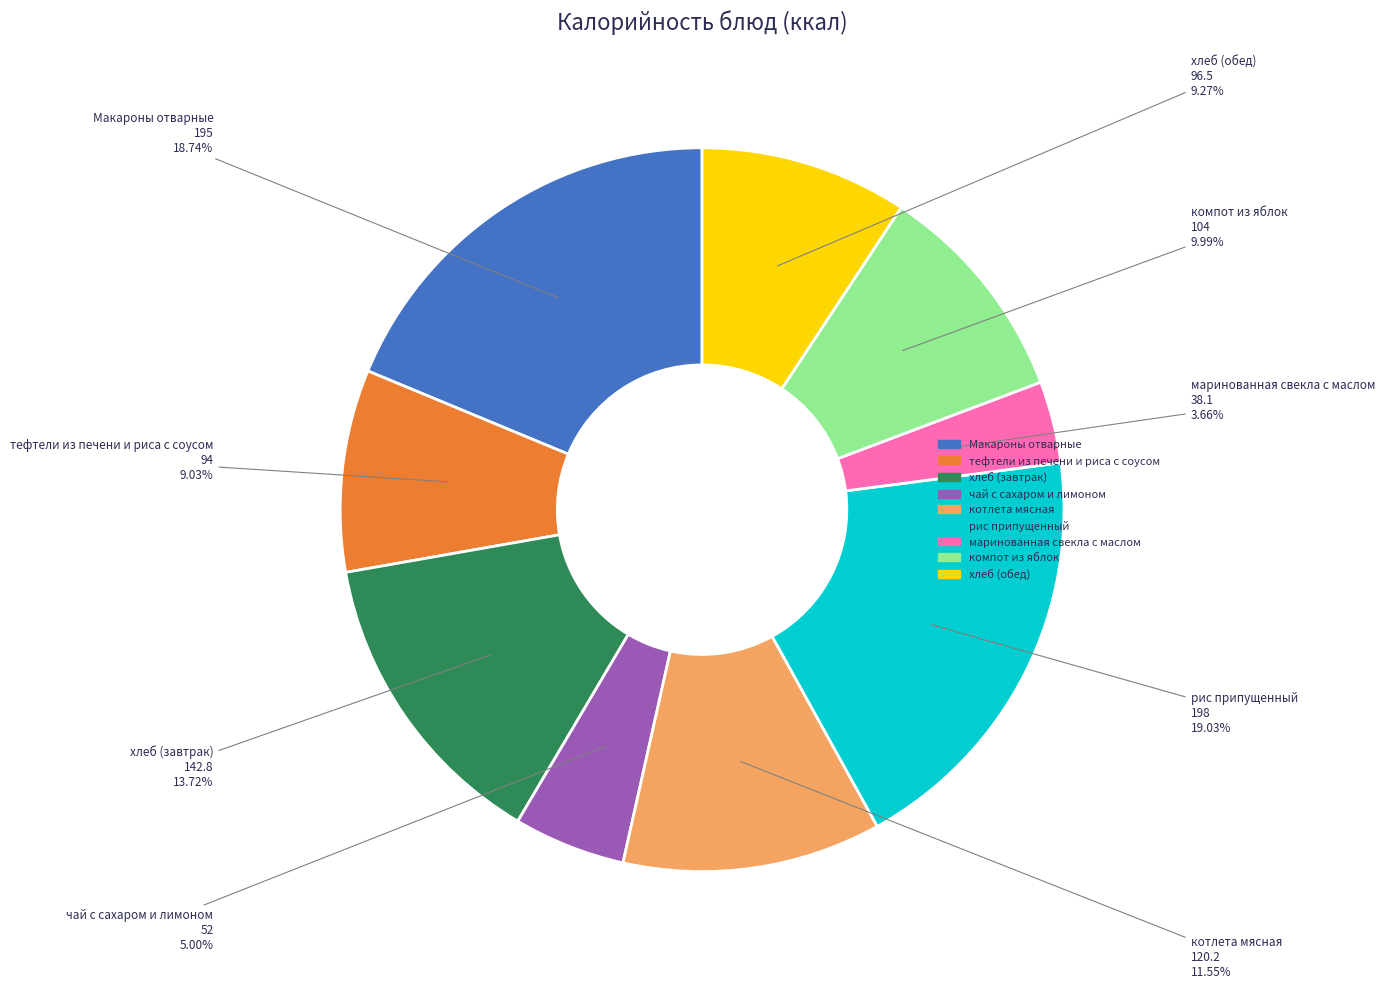

Does хлеб (обед) account for over 50% of the chart?

No